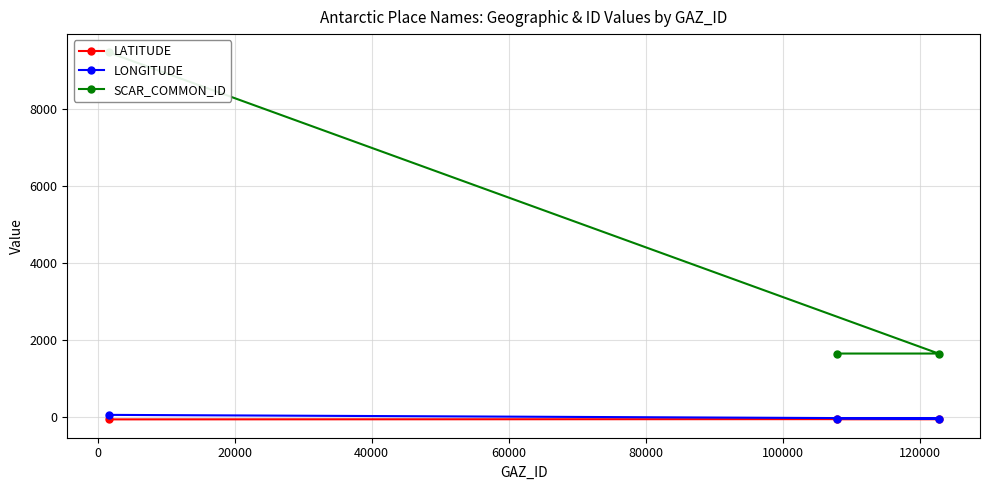

What is the smallest value displayed?

-67.7